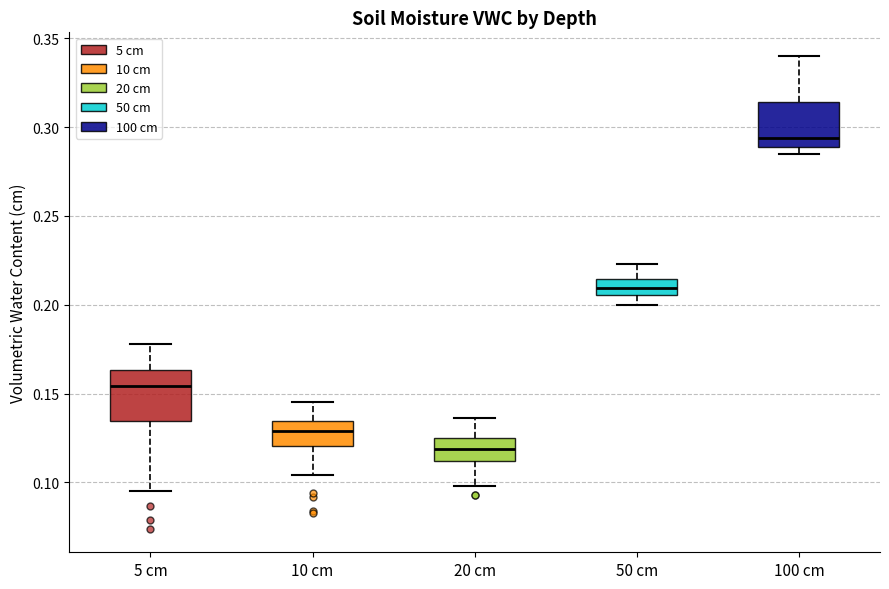

Where does the upper whisker of the box for 50 cm end on the y-axis? The values are not printed on the chart, so give them approximately, as read against the axis.

0.225